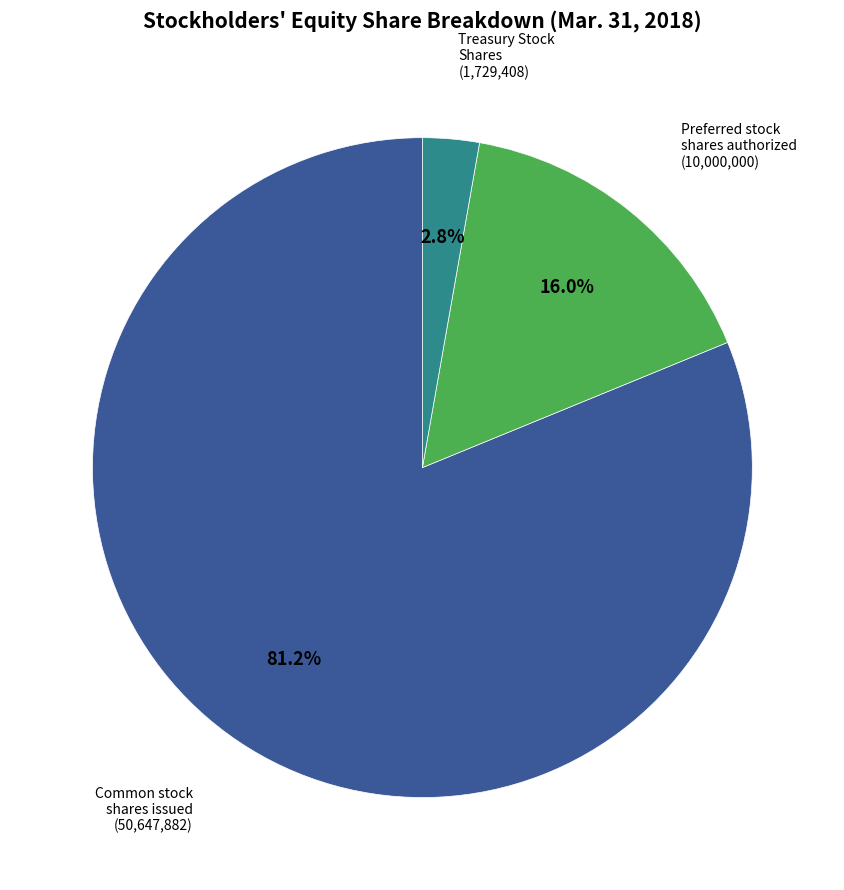

Is there any slice that represents more than half of the pie?

Yes